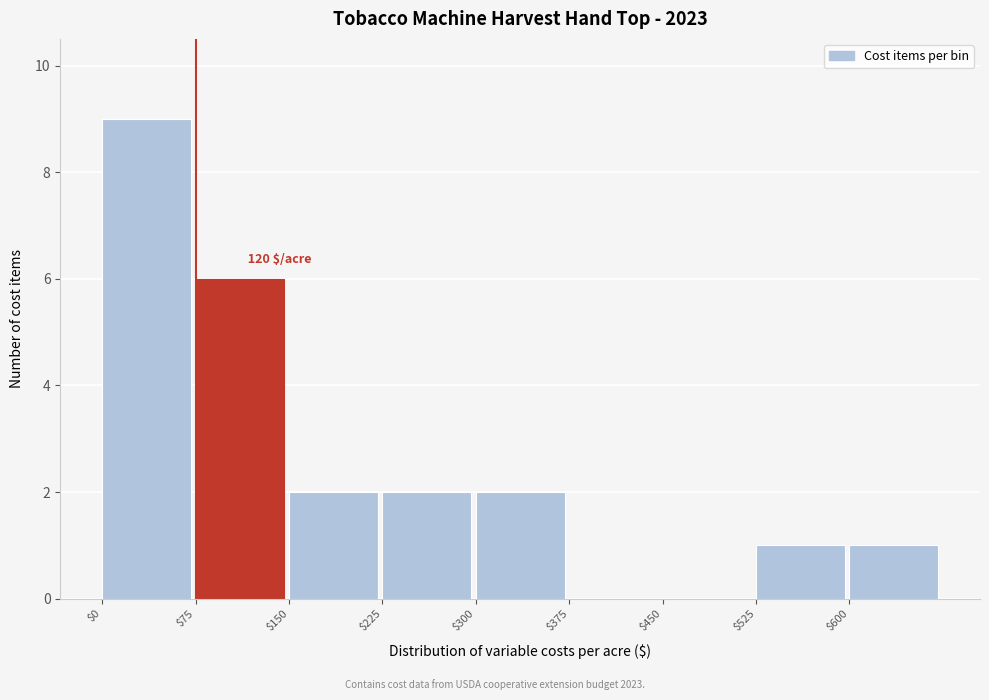

Over which range of the x-axis is the bar tallest?

0 to 75